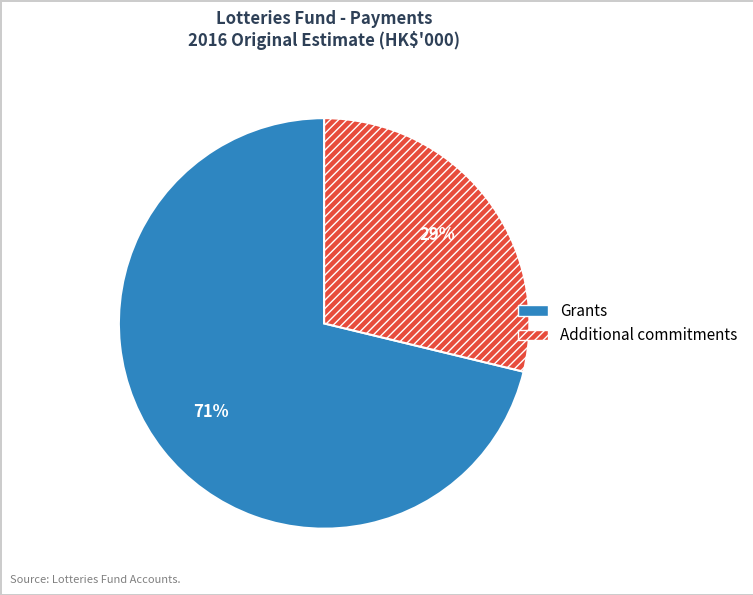

Between Additional commitments and Grants, which is larger?

Grants